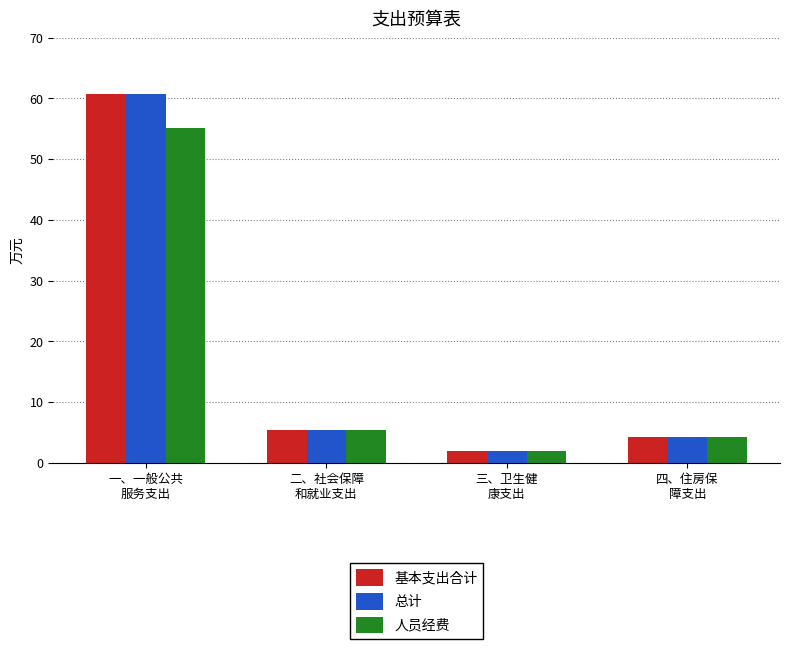

How many groups of bars are there?

4